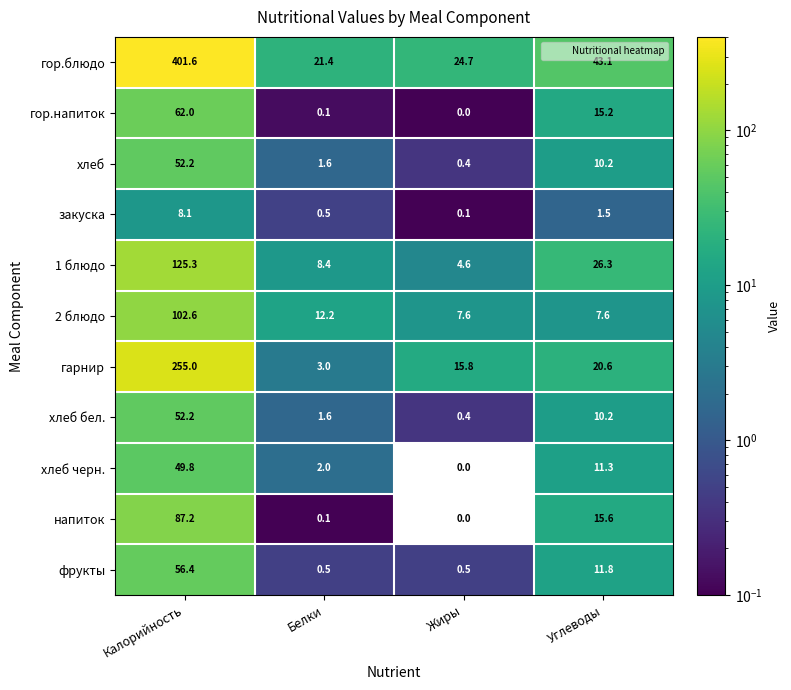

Between Калорийность and Углеводы, which series saw the biggest shift?

гор.блюдо